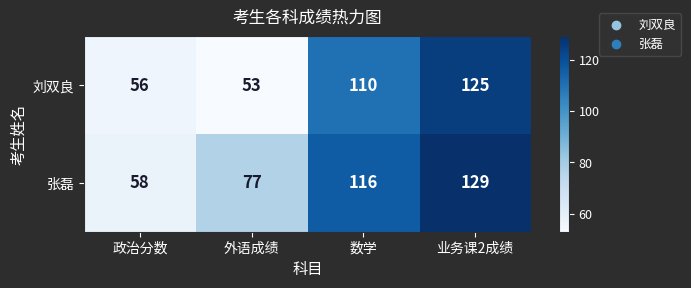

What is the average value of the 刘双良 series?

86